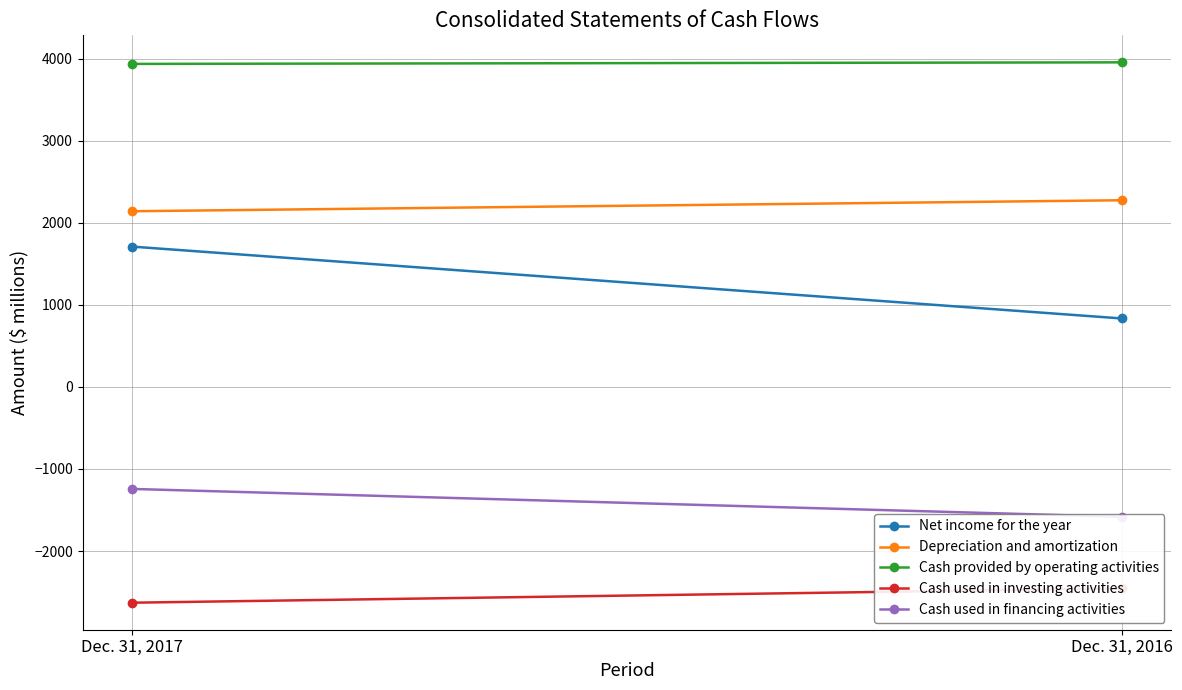

What is the minimum value for Net income for the year?

835